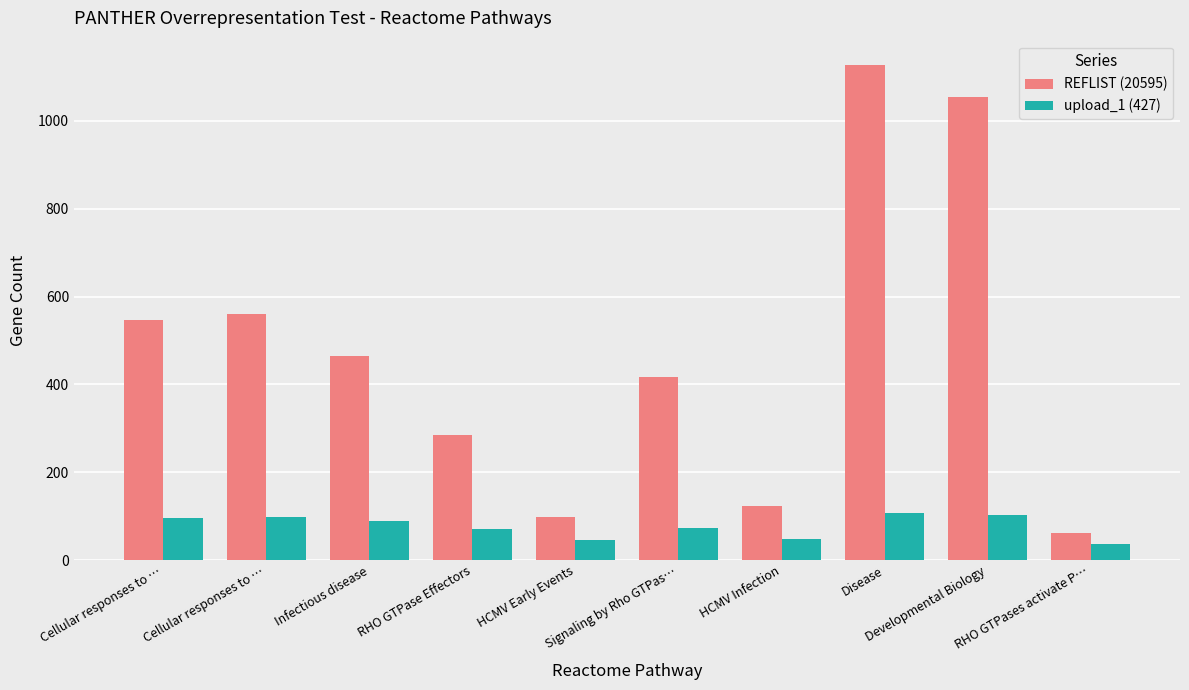

How many data points in REFLIST (20595) are less than 464?

5